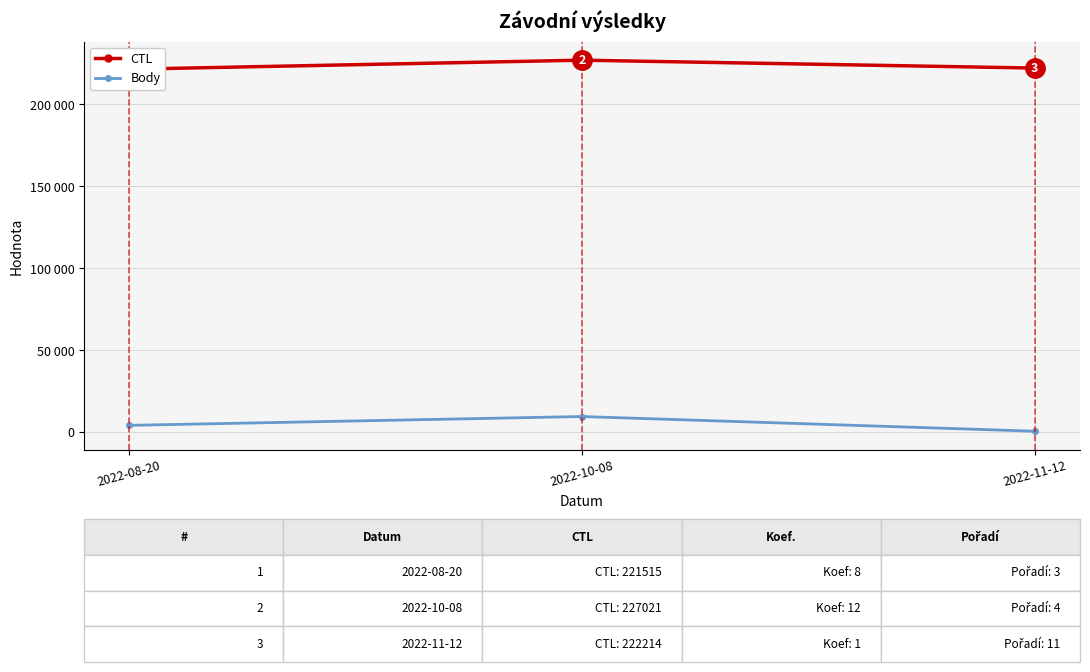

How many CTL values are between 221515 and 227021?

3